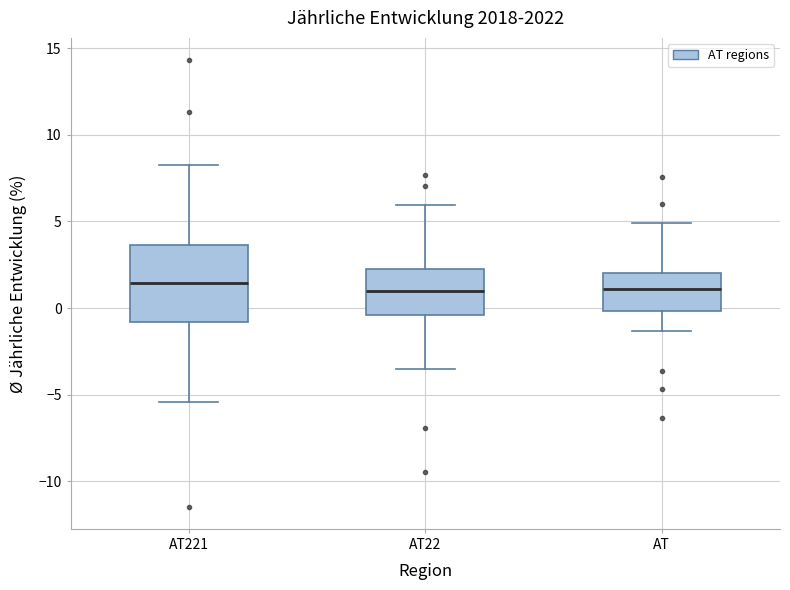

Reading left to right, read every box against the y-axis: the position of its median line, the range the box covers, and the ends of its whiskers. The values are not printed on the chart, so give them approximately, as read against the axis.

AT221: median 1.5, box -1.0 to 3.5, whiskers -5.5 to 8.5
AT22: median 1.0, box -0.5 to 2.5, whiskers -3.5 to 6.0
AT: median 1.0, box 0.0 to 2.0, whiskers -1.5 to 5.0